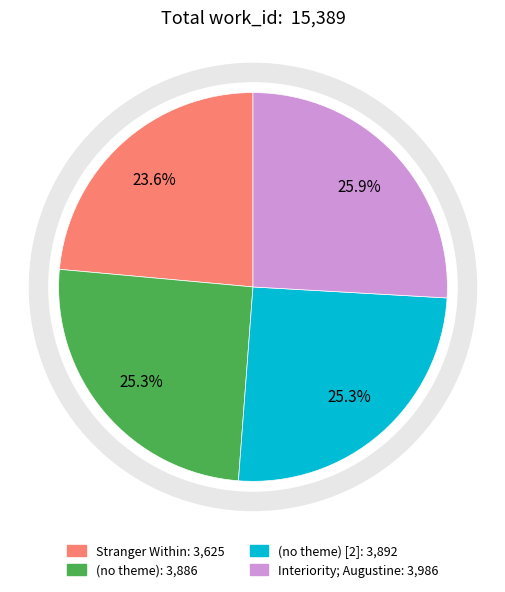

What is the change in value from Stranger Within to (no theme) [2]?

+267